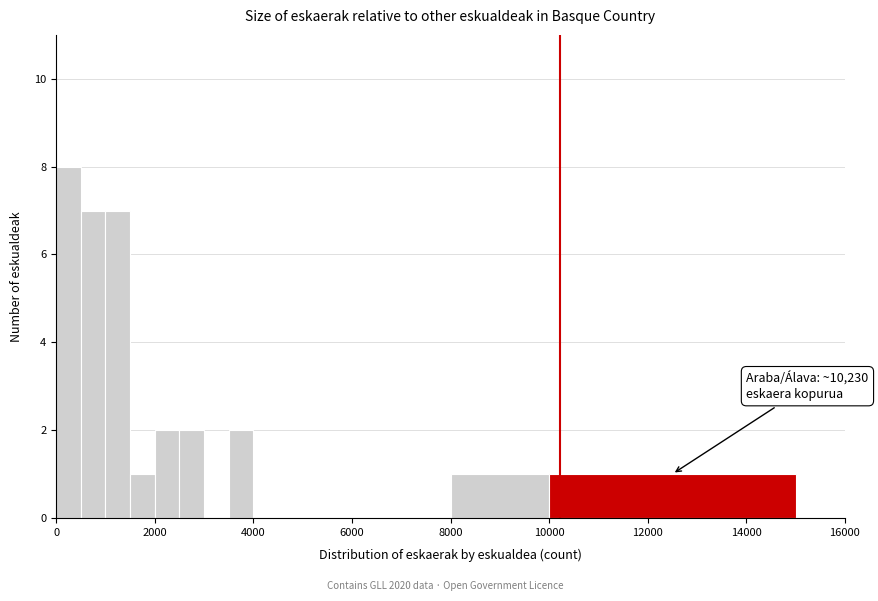

Around what value on the x-axis is the tallest bar? Give the approximate position of its centre, as read against the axis.

200